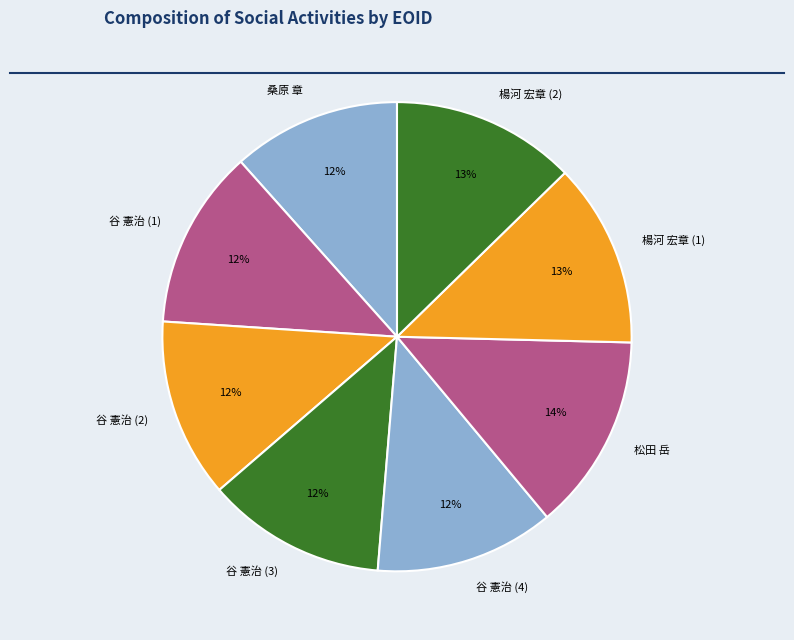

Is it true that 谷 憲治 (1) is 18% of the pie?

False